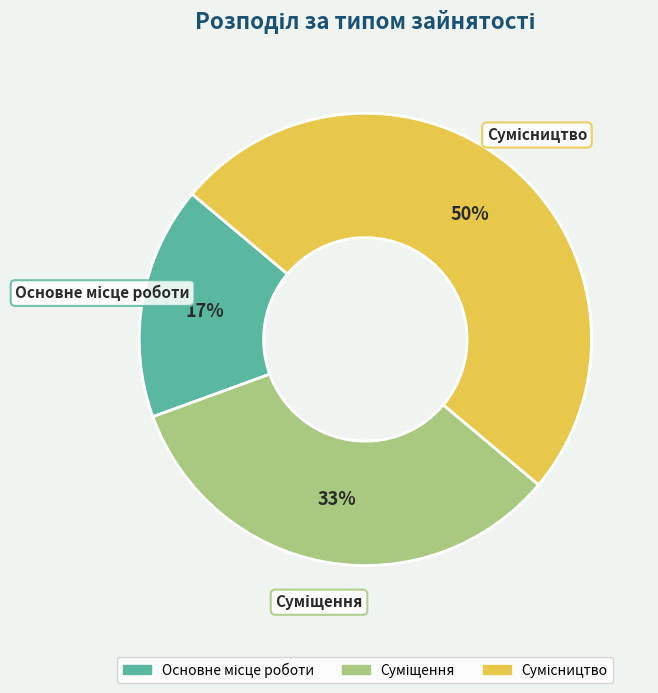

To the nearest percent, what is the average slice percentage?

33%